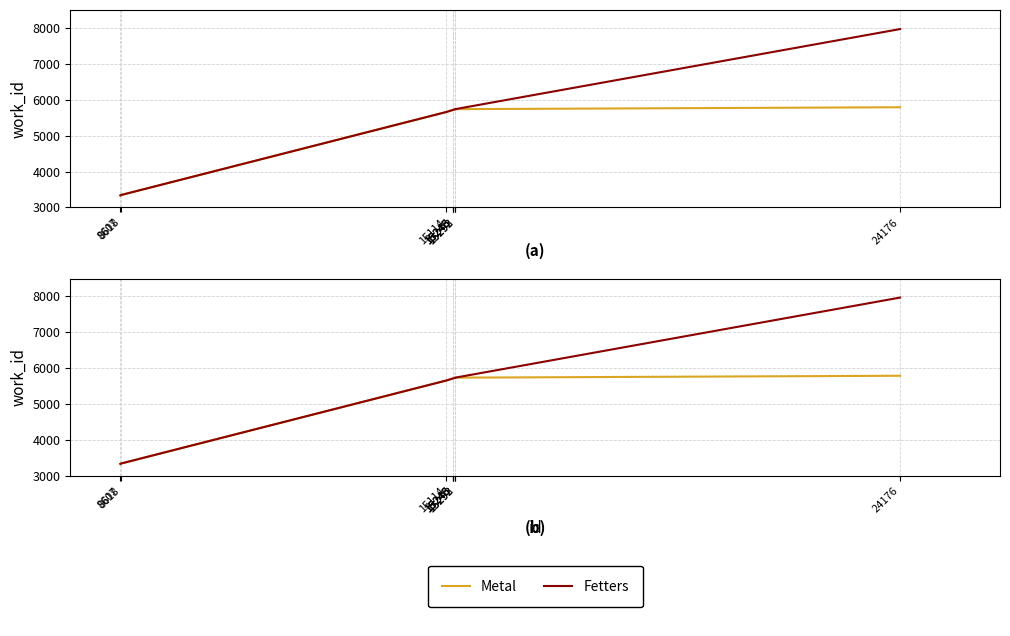

What is the lowest value of the Fetters series?

3336